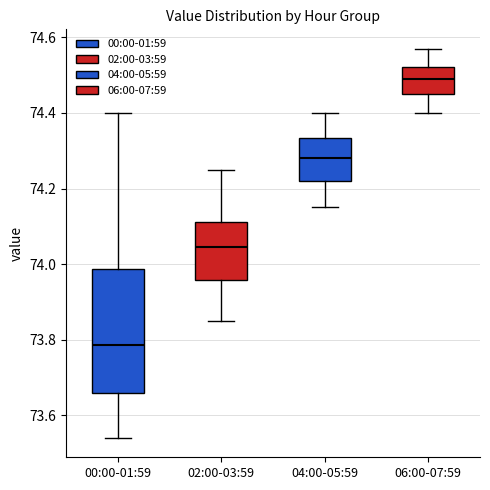

Where does the lower whisker of the box for 04:00-05:59 end on the y-axis? The values are not printed on the chart, so give them approximately, as read against the axis.

74.16